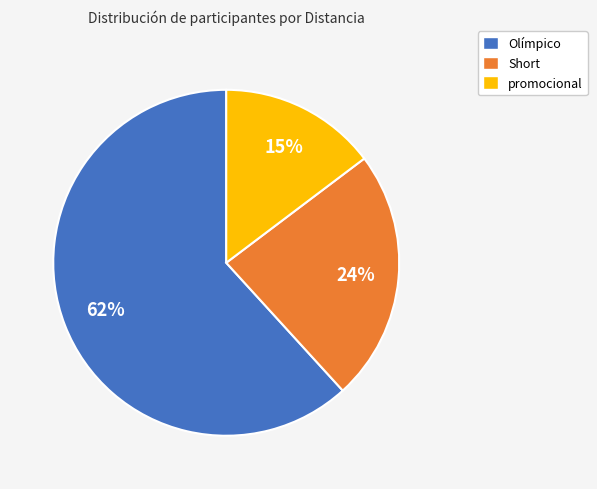

To the nearest percent, what is the difference between the largest and smallest slice percentages?

47%